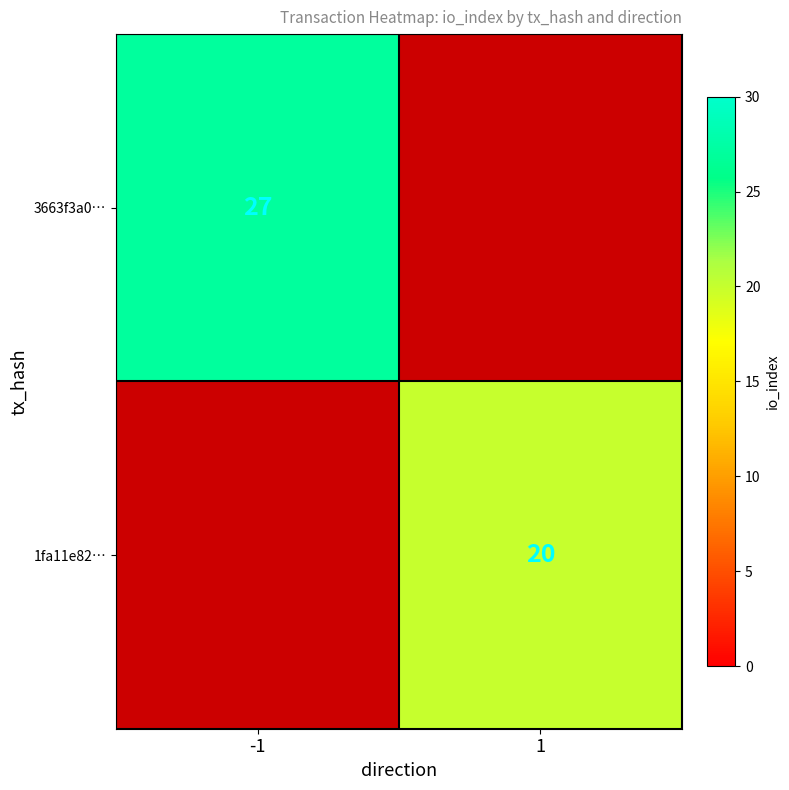

The value of 3663f3a0… at -1 is 27. True or false?

True